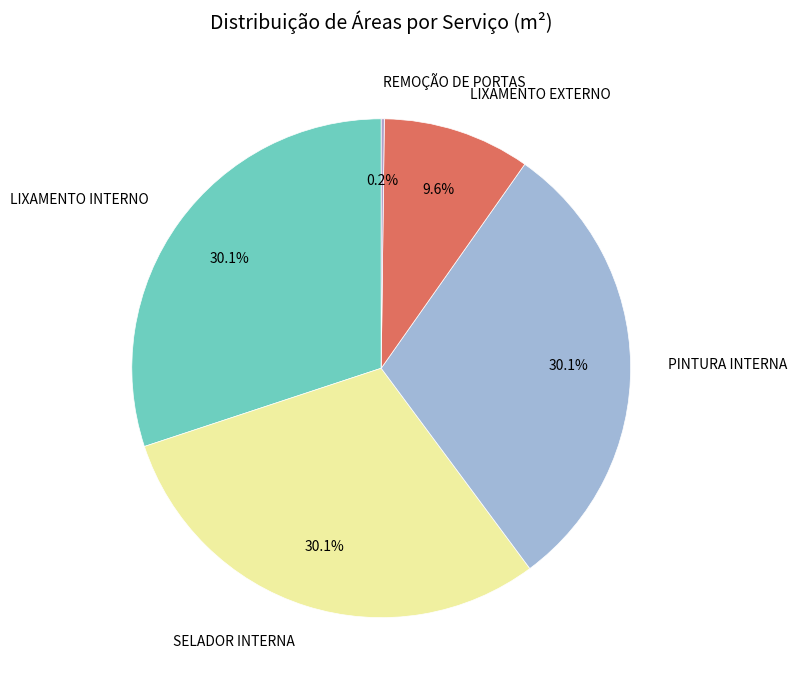

Approximately how many times larger is the value at LIXAMENTO INTERNO compared to PINTURA INTERNA?

1.0